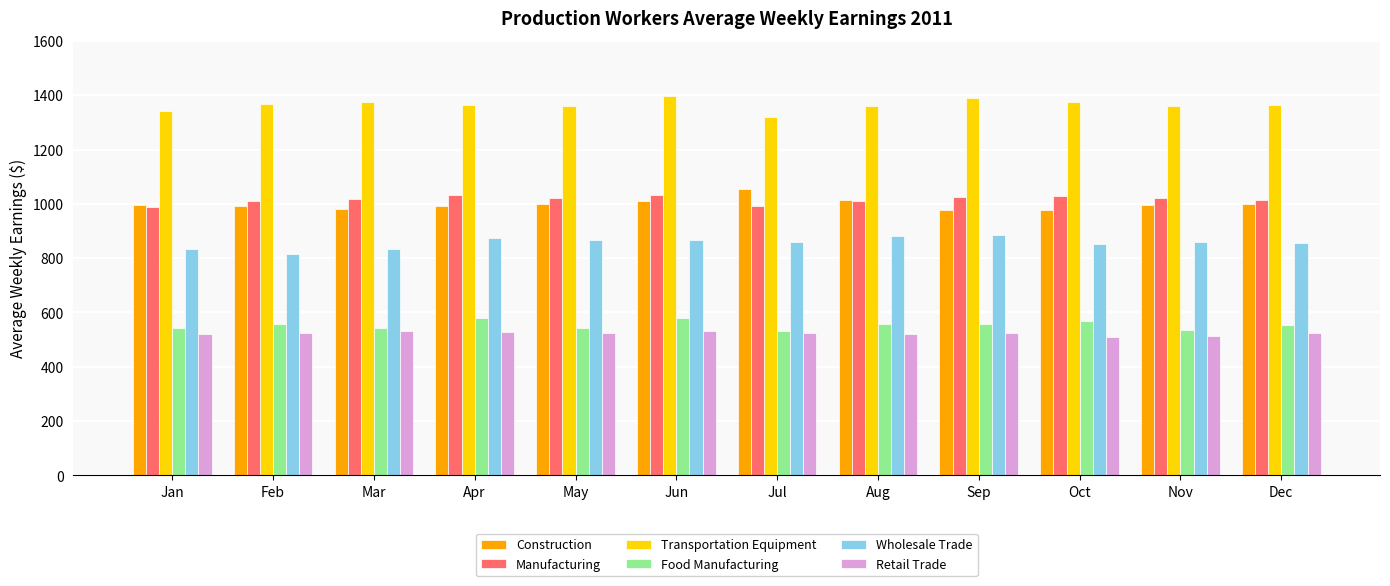

What value does the Wholesale Trade series have at Jun?

867.9